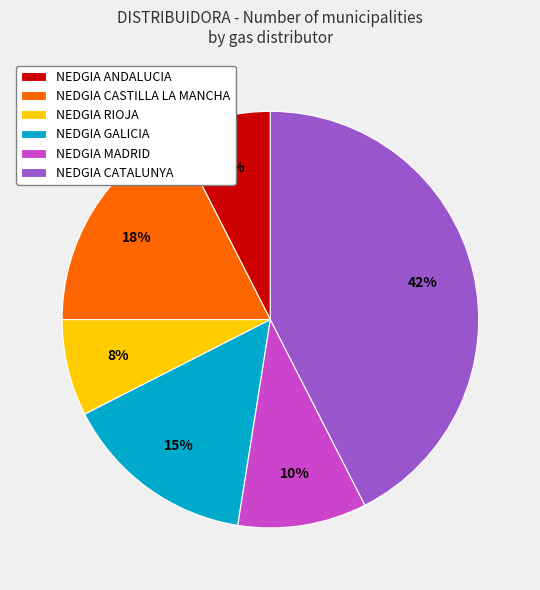

Is the sum of NEDGIA CATALUNYA and NEDGIA CASTILLA LA MANCHA greater than half?

Yes